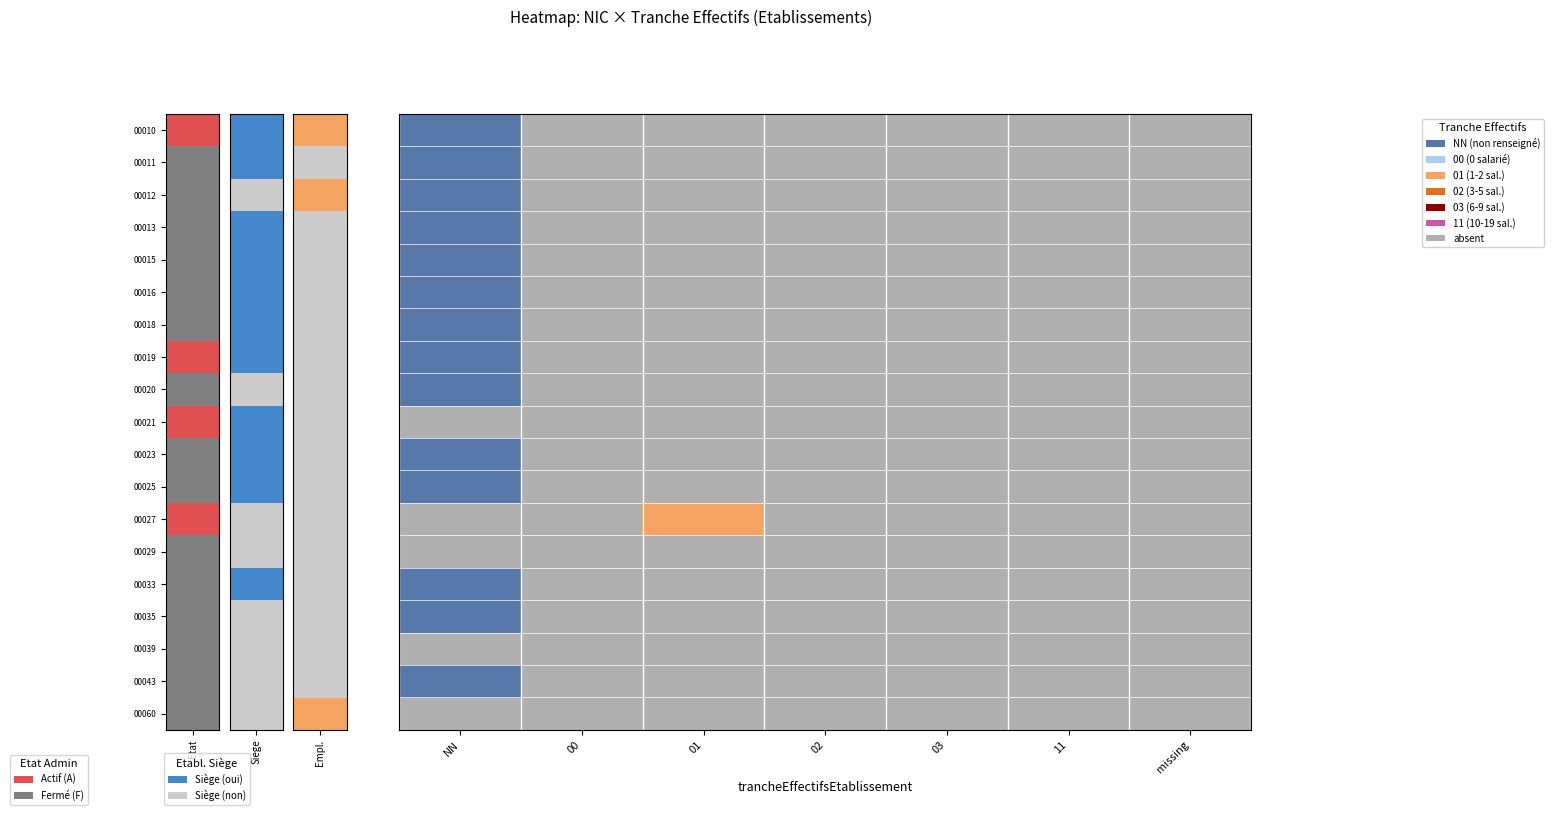

Rank the series by their maximum value, from lowest to highest.

00021, 00029, 00039, 00060, 00010, 00011, 00012, 00013, 00015, 00016, 00018, 00019, 00020, 00023, 00025, 00033, 00035, 00043, 00027